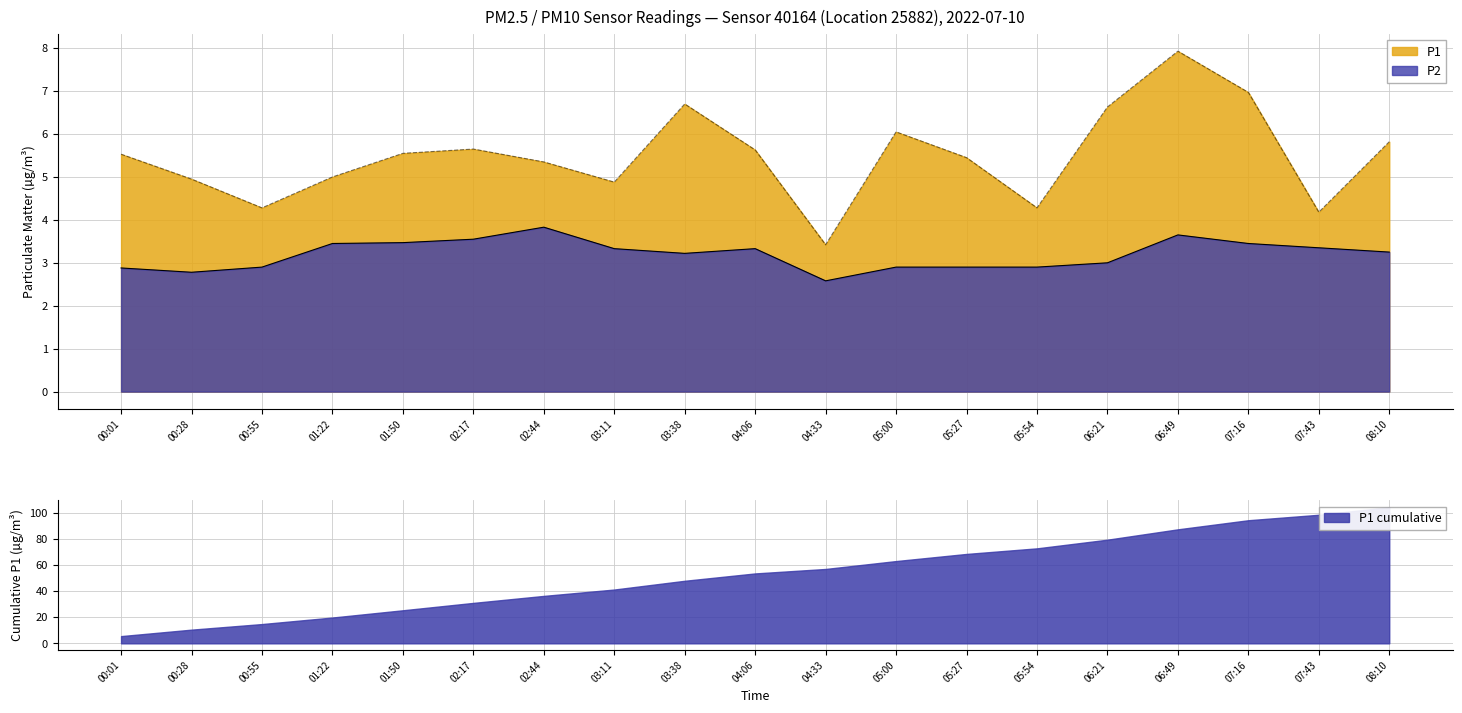

At 04:33, list the series in order from largest to smallest.

P1, P2